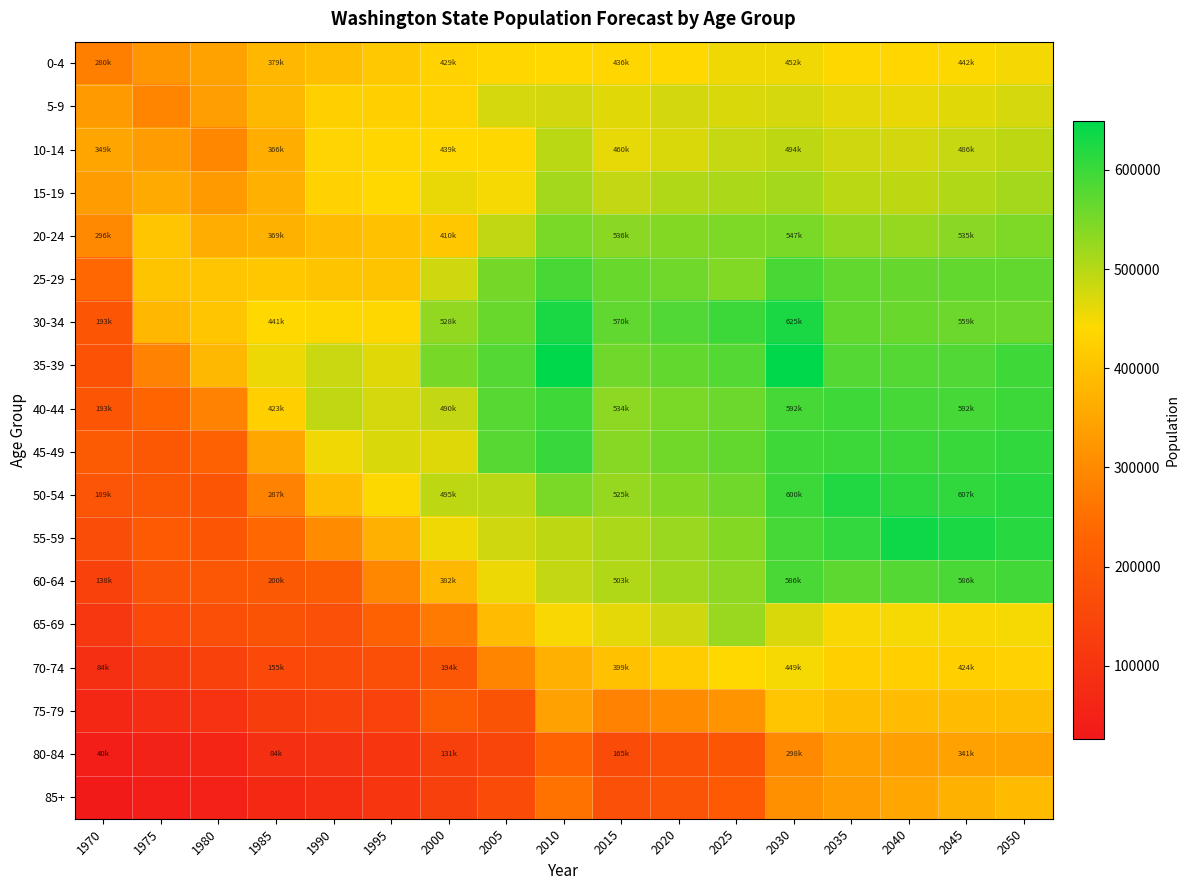

At how many categories does at least one series exceed 516782?

11